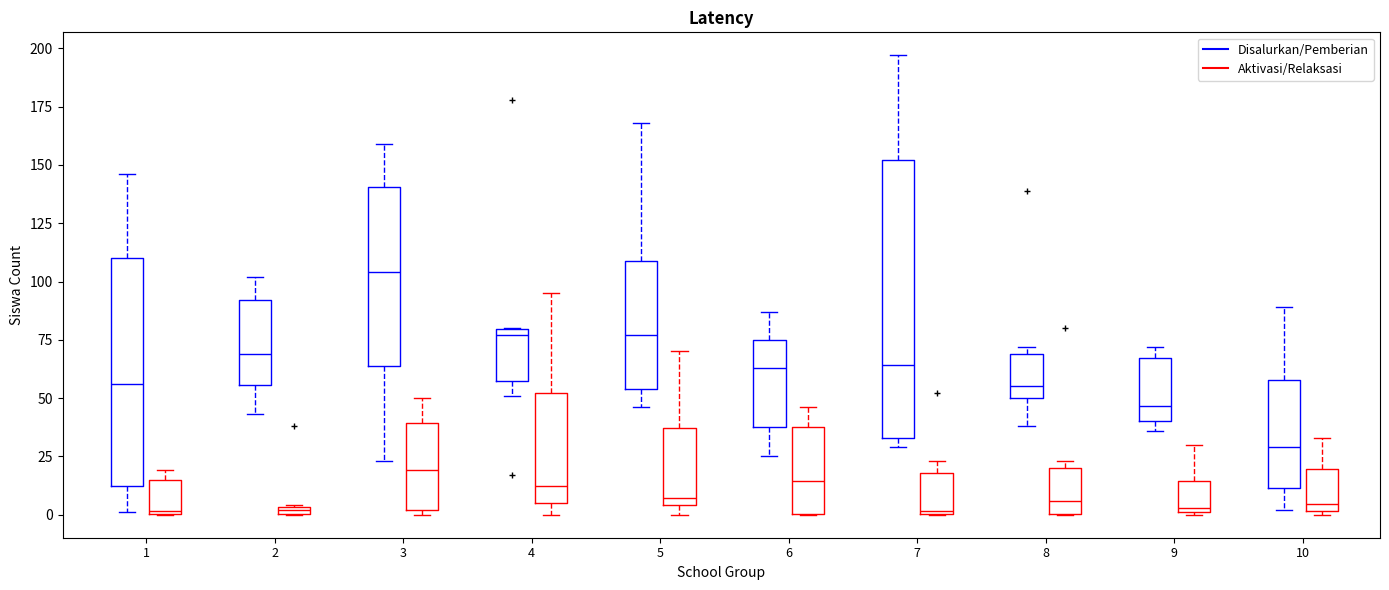

Comparing the boxes themselves (not the whiskers), which one is the tallest?

7 (Disalurkan/Pemberian)